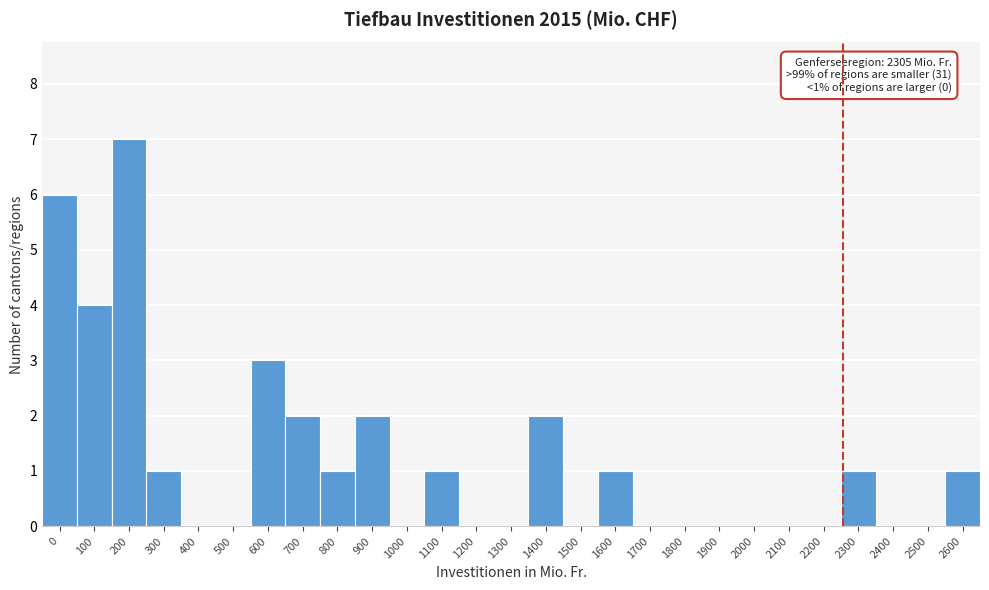

Reading left to right, extract all data points from this chart.

0=6	100=4	200=7	300=1	400=0	500=0	600=3	700=2	800=1	900=2	1000=0	1100=1	1200=0	1300=0	1400=2	1500=0	1600=1	1700=0	1800=0	1900=0	2000=0	2100=0	2200=0	2300=1	2400=0	2500=0	2600=1